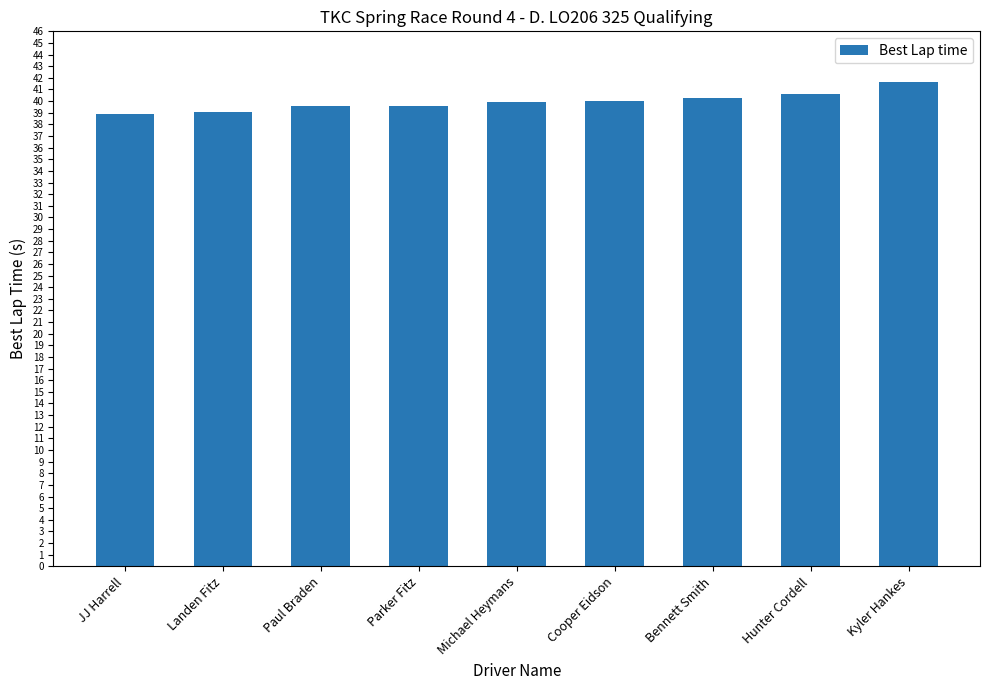

Between Paul Braden and Bennett Smith, which is larger?

Bennett Smith